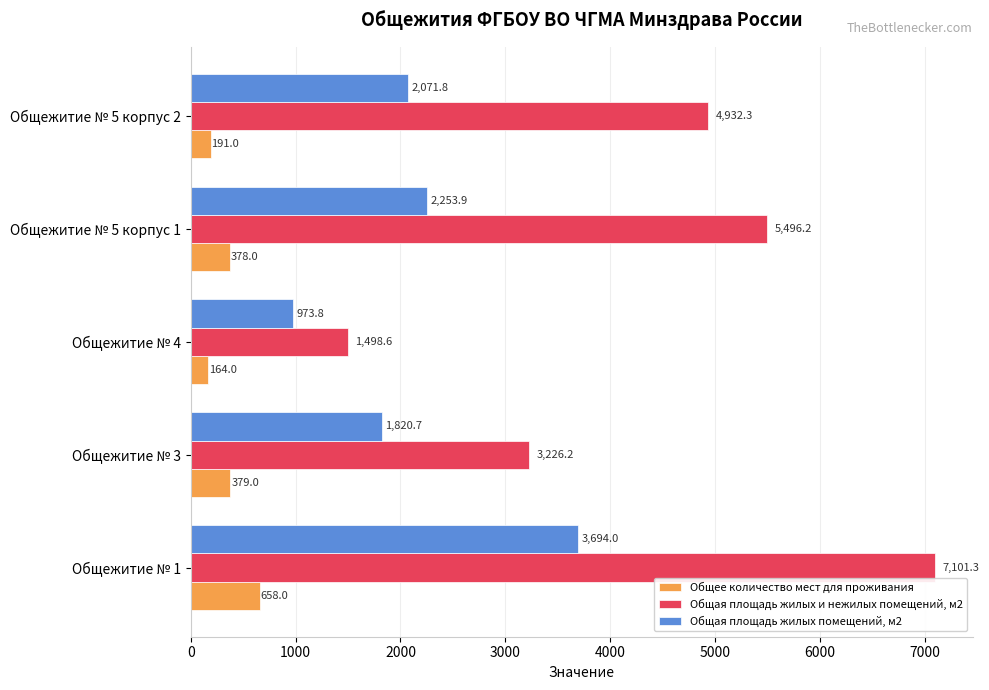

What is the greatest value displayed?

7101.3